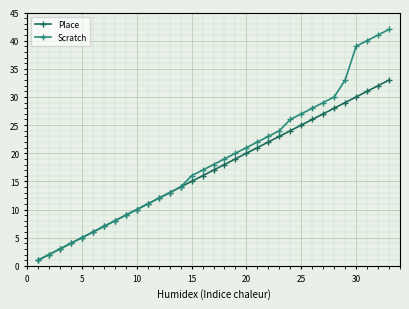

What is the highest value of the Scratch series?

42